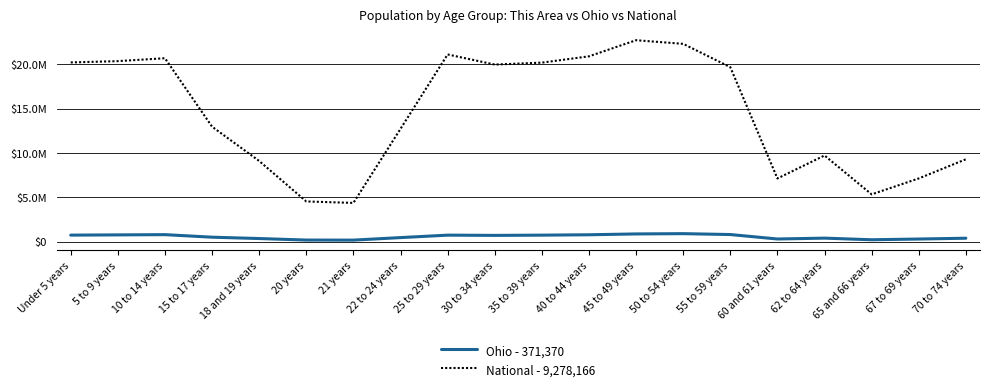

Which category has the lowest value in the National - 9,278,166 series?

21 years